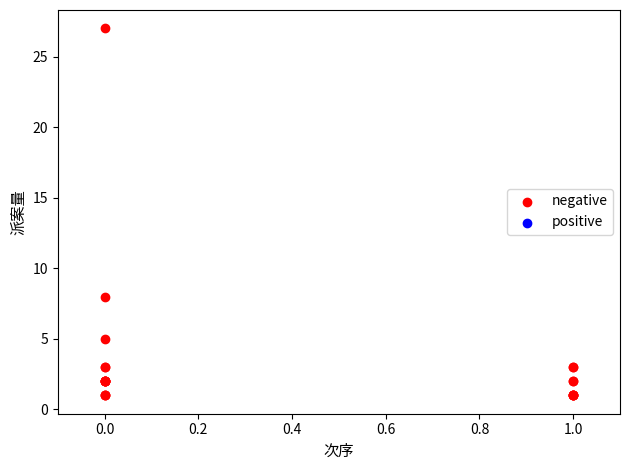

What Y value in the scatter plot is closest to 14?

8